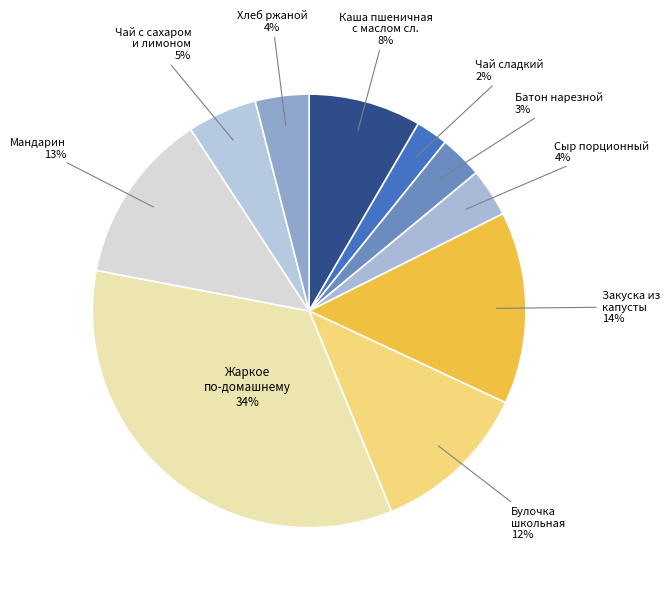

How many slices are in this pie chart?

10